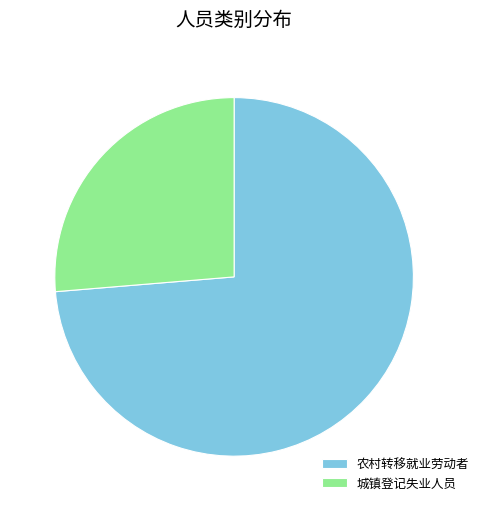

Which category has the biggest portion of the pie?

农村转移就业劳动者